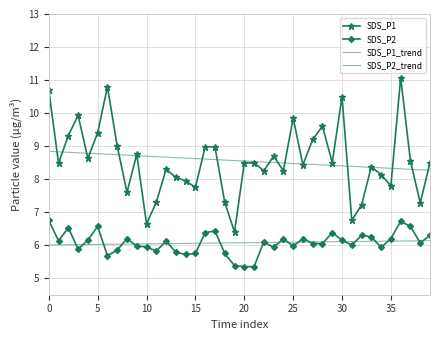

True or false: SDS_P2_trend has more than 2 points higher than both neighbors.

False